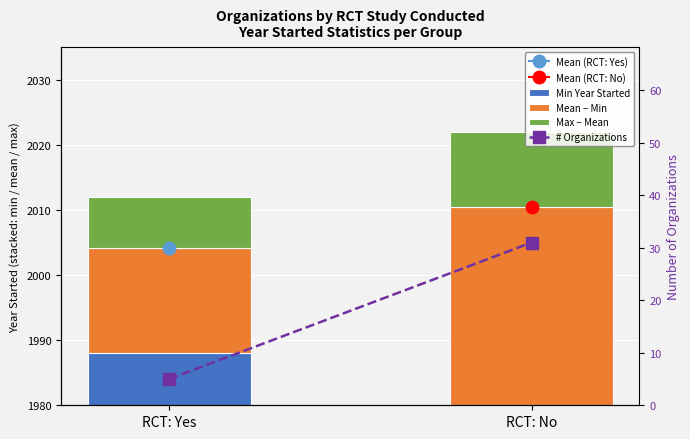

The value of # Organizations at RCT: No is 41.2. True or false?

False